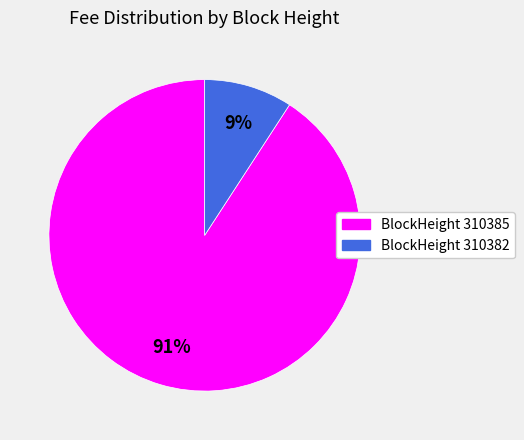

How many slices are in this pie chart?

2